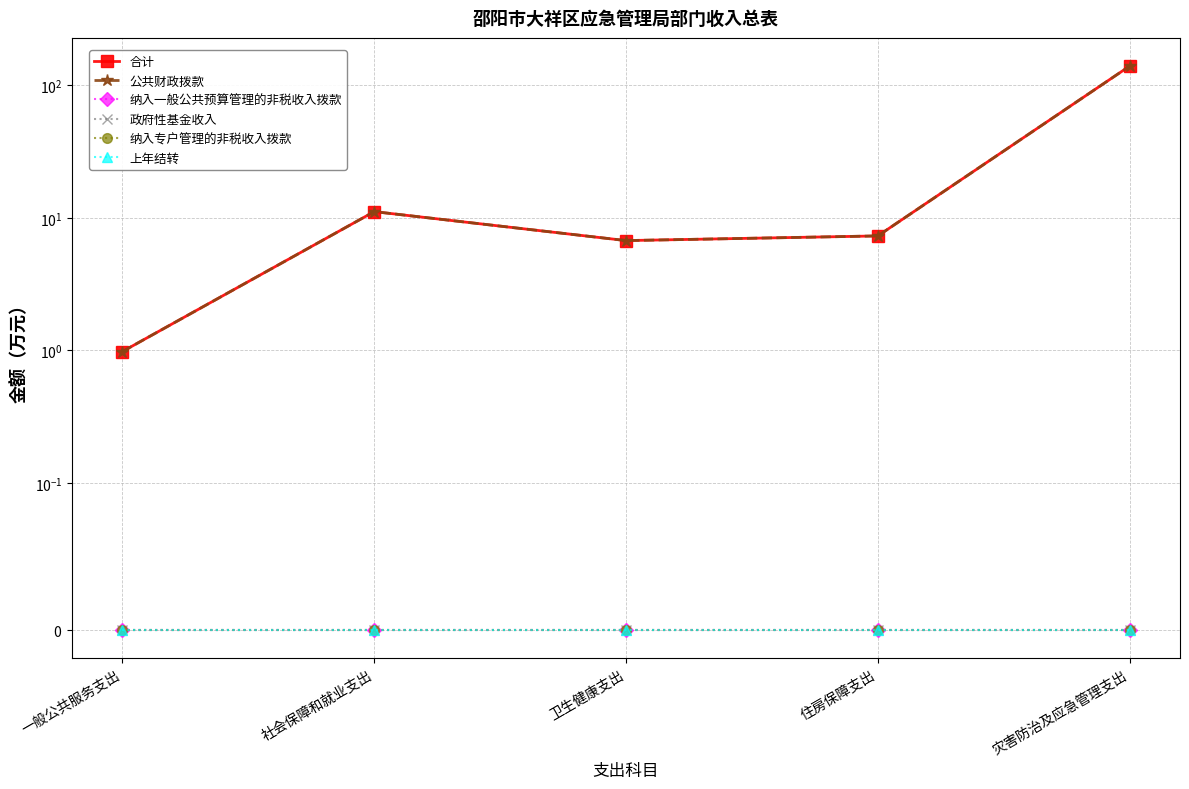

At how many categories does at least one series exceed 131?

1